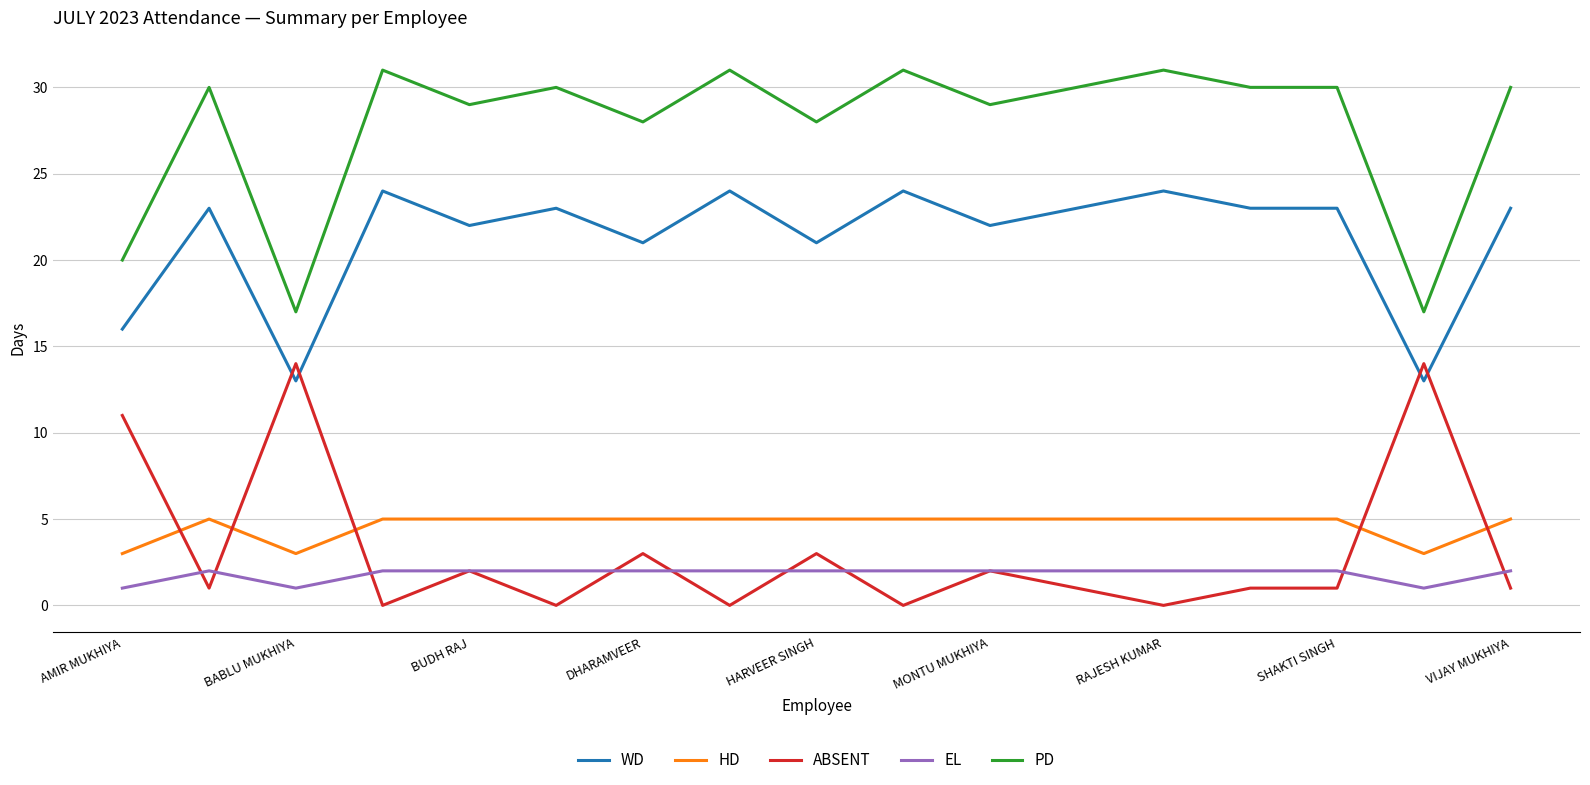

Which series has the largest total across all categories?

PD